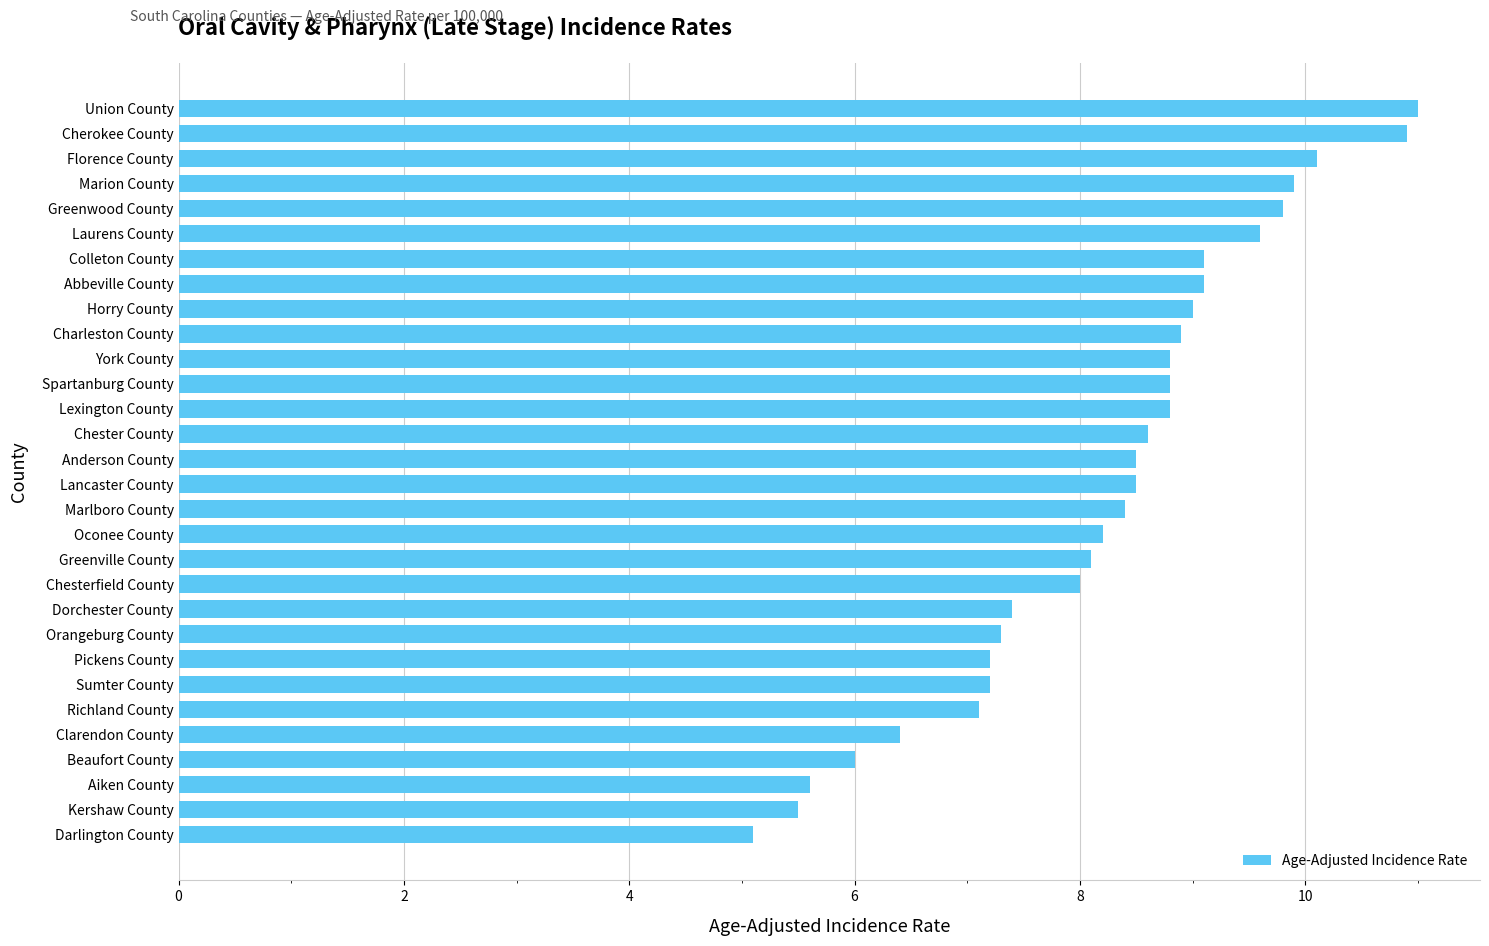

How many distinct data groups are displayed?

1